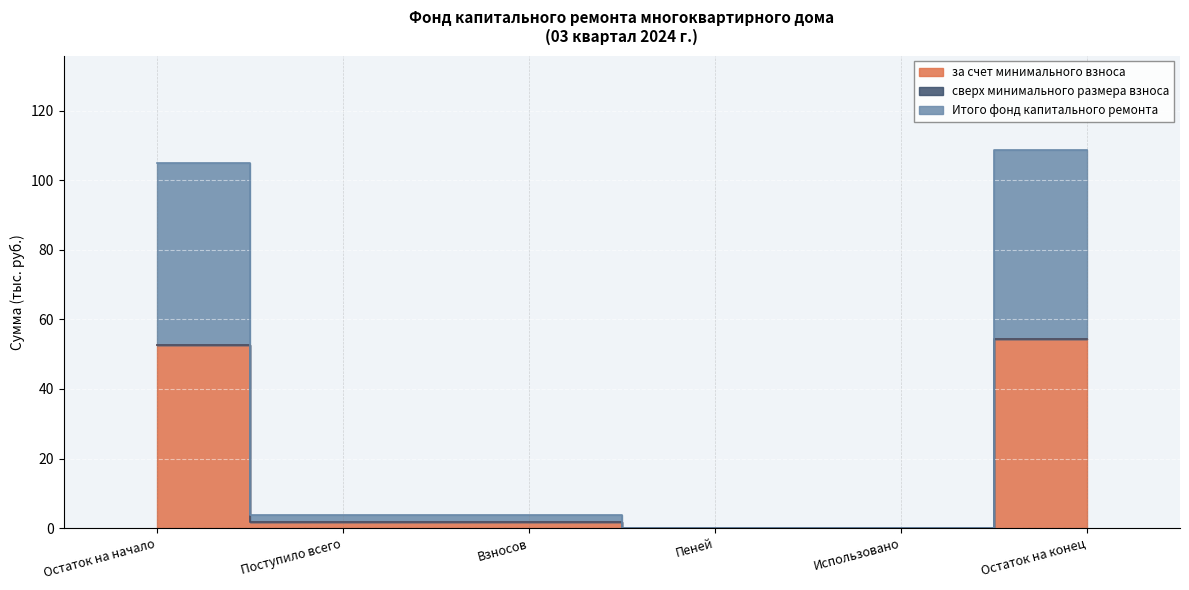

How many data points does each series have?

6